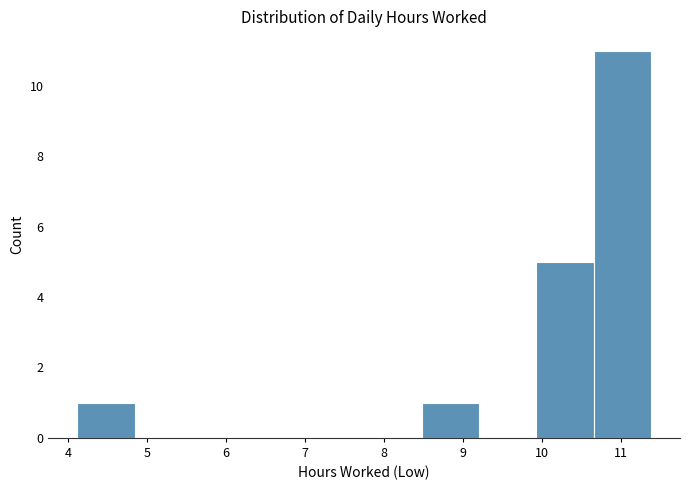

Reading left to right, transcribe this chart: for each bar, give the range it covers on the x-axis and its height. Neither the bar edges nor the heights are printed on the chart, so give them approximately, as read against the axes.

4.1 to 4.8: 1
4.8 to 5.6: 0
5.6 to 6.3: 0
6.3 to 7.0: 0
7.0 to 7.8: 0
7.8 to 8.5: 0
8.5 to 9.2: 1
9.2 to 9.9: 0
9.9 to 10.7: 5
10.7 to 11.4: 11